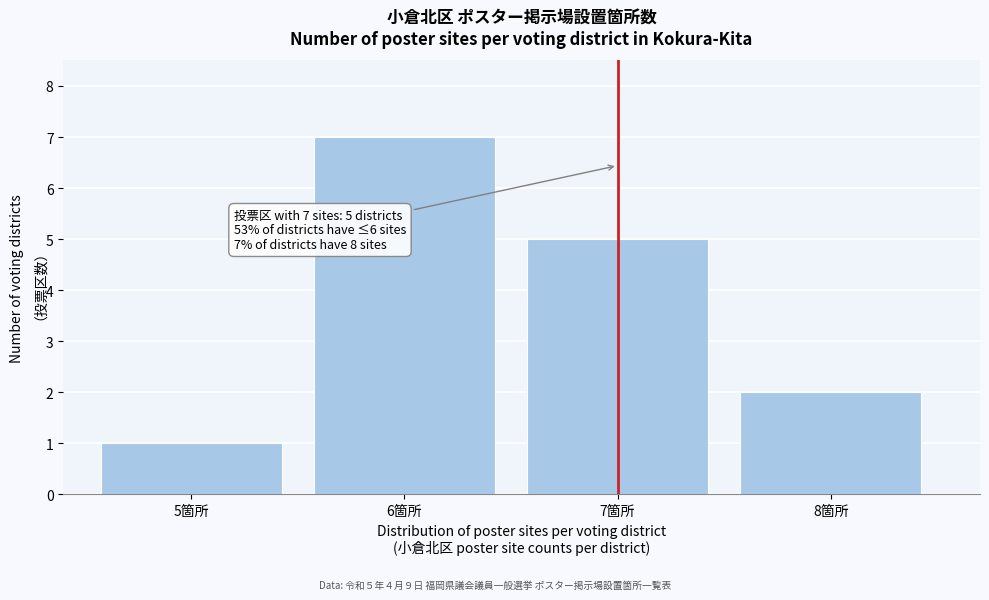

Reading right to left, what are all the values shown in this chart?

2	5	7	1